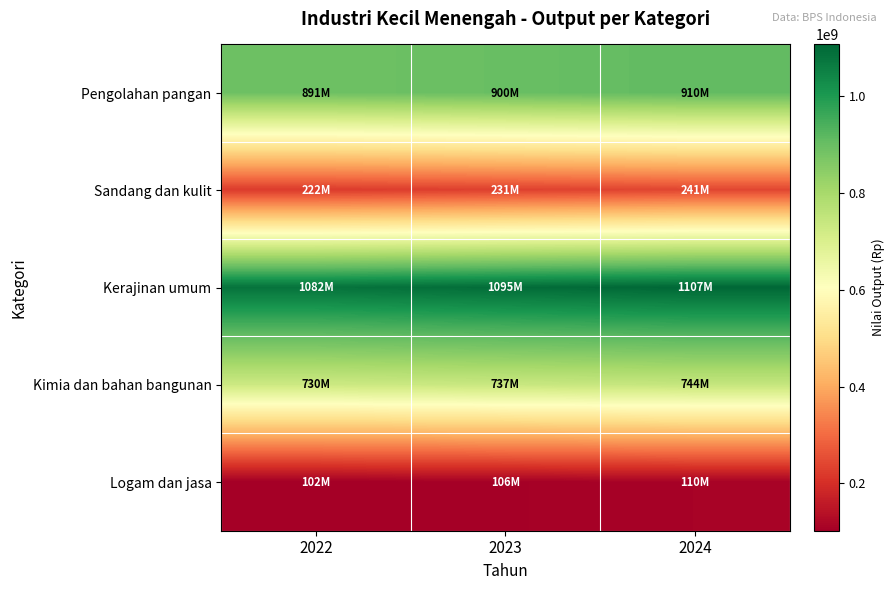

Reading left to right, list all the values displayed in this chart.

Pengolahan pangan: 2022=891391200	2023=899810400	2024=910392000
Sandang dan kulit: 2022=221623200	2023=231307200	2024=240504000
Kerajinan umum: 2022=1081905600	2023=1095206400	2024=1106875200
Kimia dan bahan bangunan: 2022=729544800	2023=736843200	2024=743776800
Logam dan jasa: 2022=102372000	2023=105729600	2024=110248800